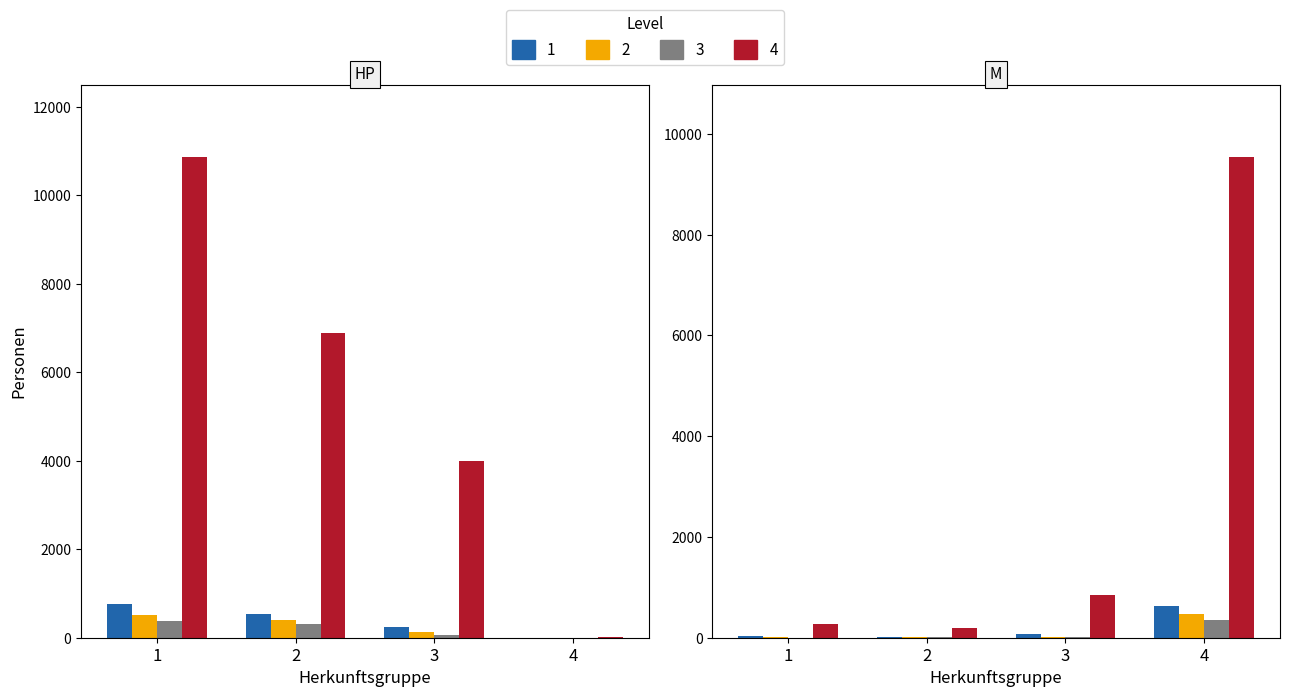

True or false: Binnenwanderung Zuzug has a value of 18 at 3.

False